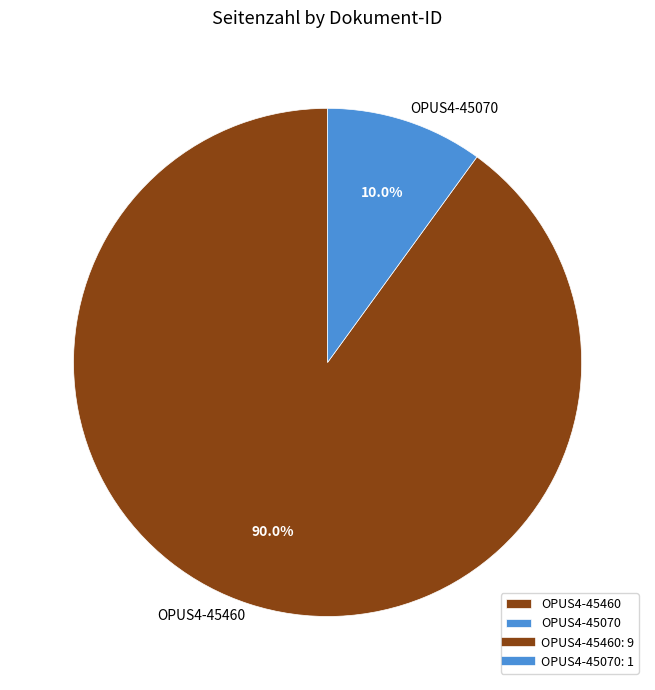

Which category accounts for the majority?

OPUS4-45460